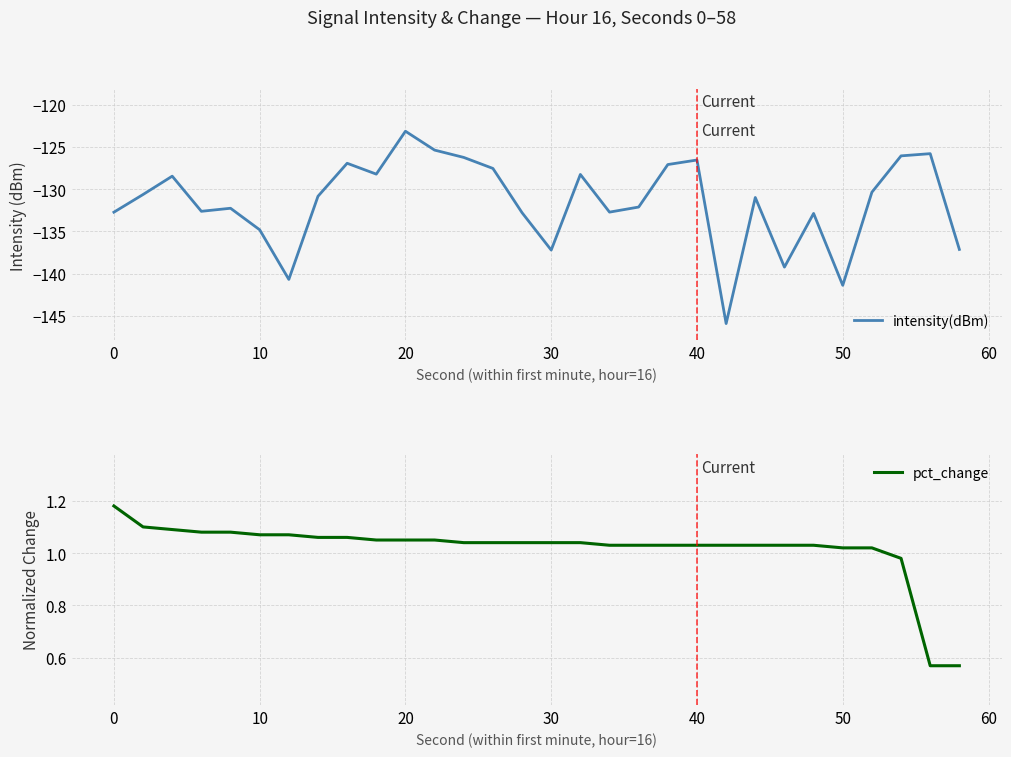

What are all the series names shown in the legend?

intensity(dBm), pct_change